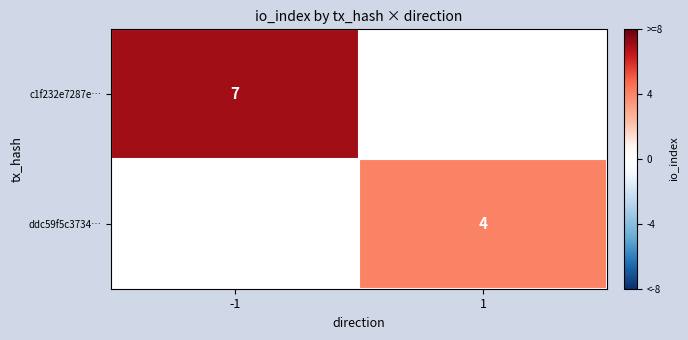

At how many categories does at least one series exceed 4?

1